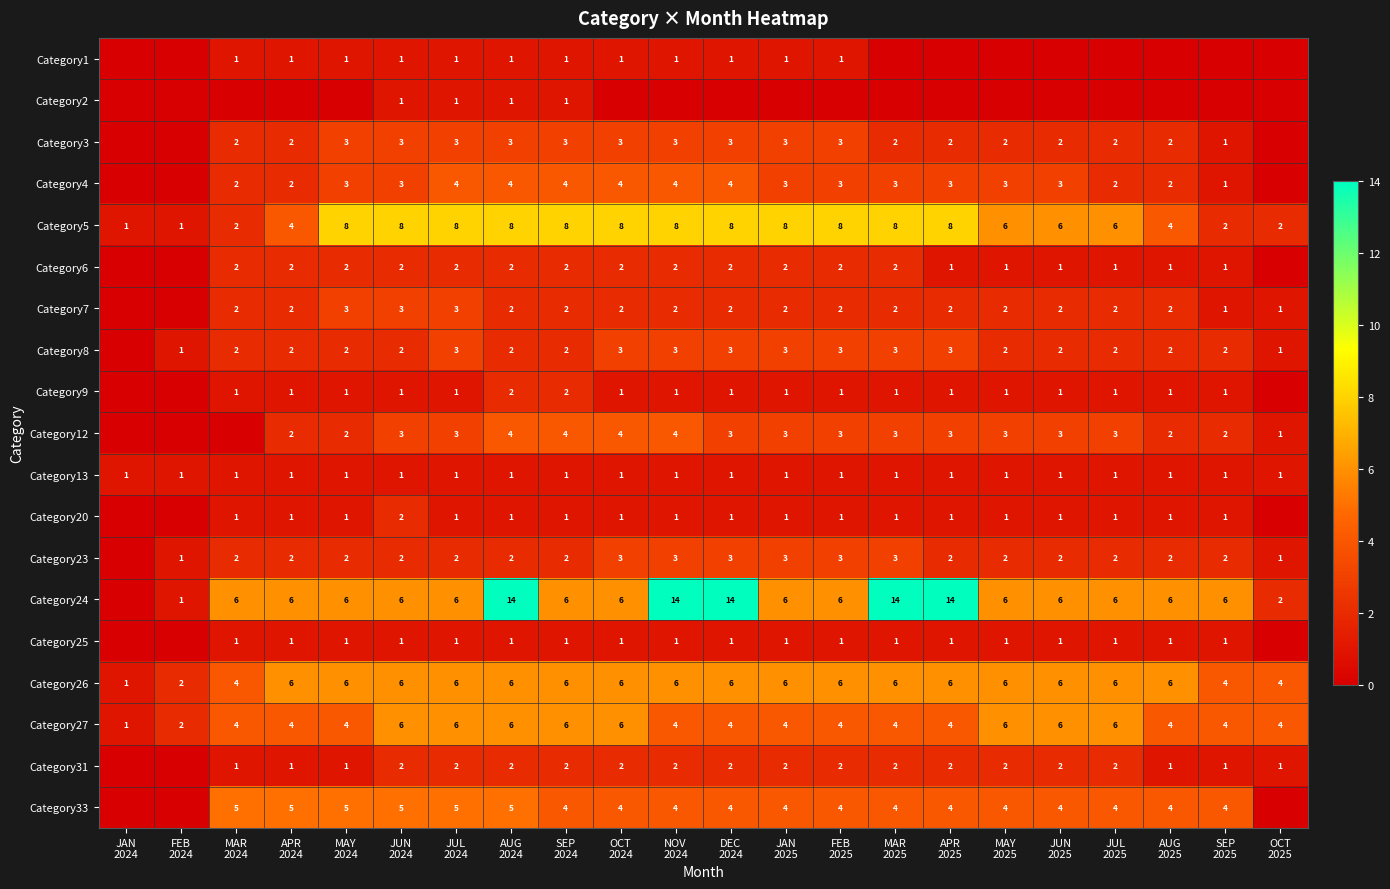

What is the difference between the second highest and minimum values in the Category5 series?

7